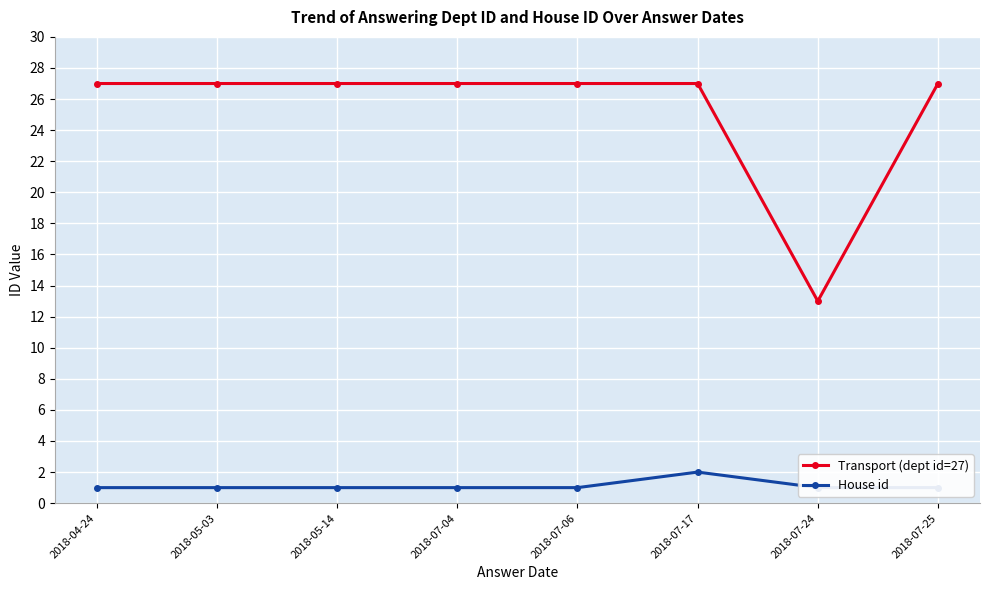

Rank the series at 2018-04-24 from highest to lowest value.

Transport (dept id=27), House id